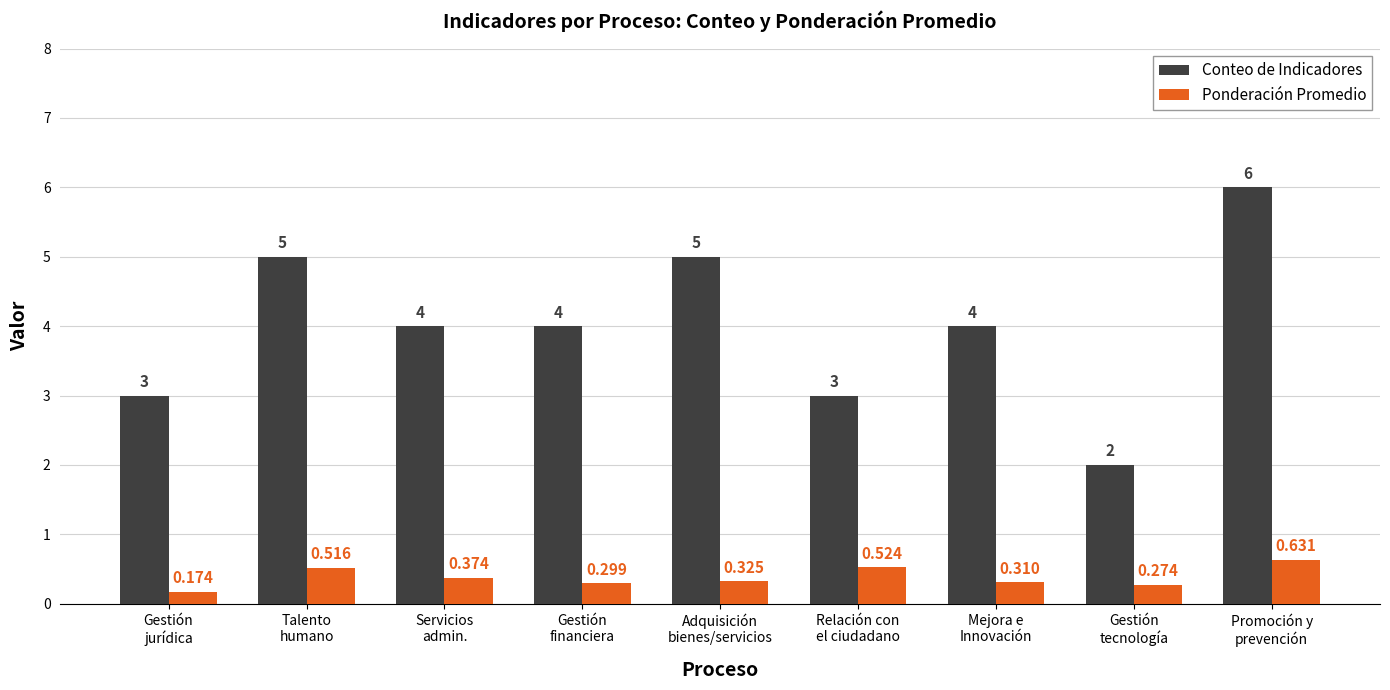

Which series has the largest total across all categories?

Conteo de Indicadores